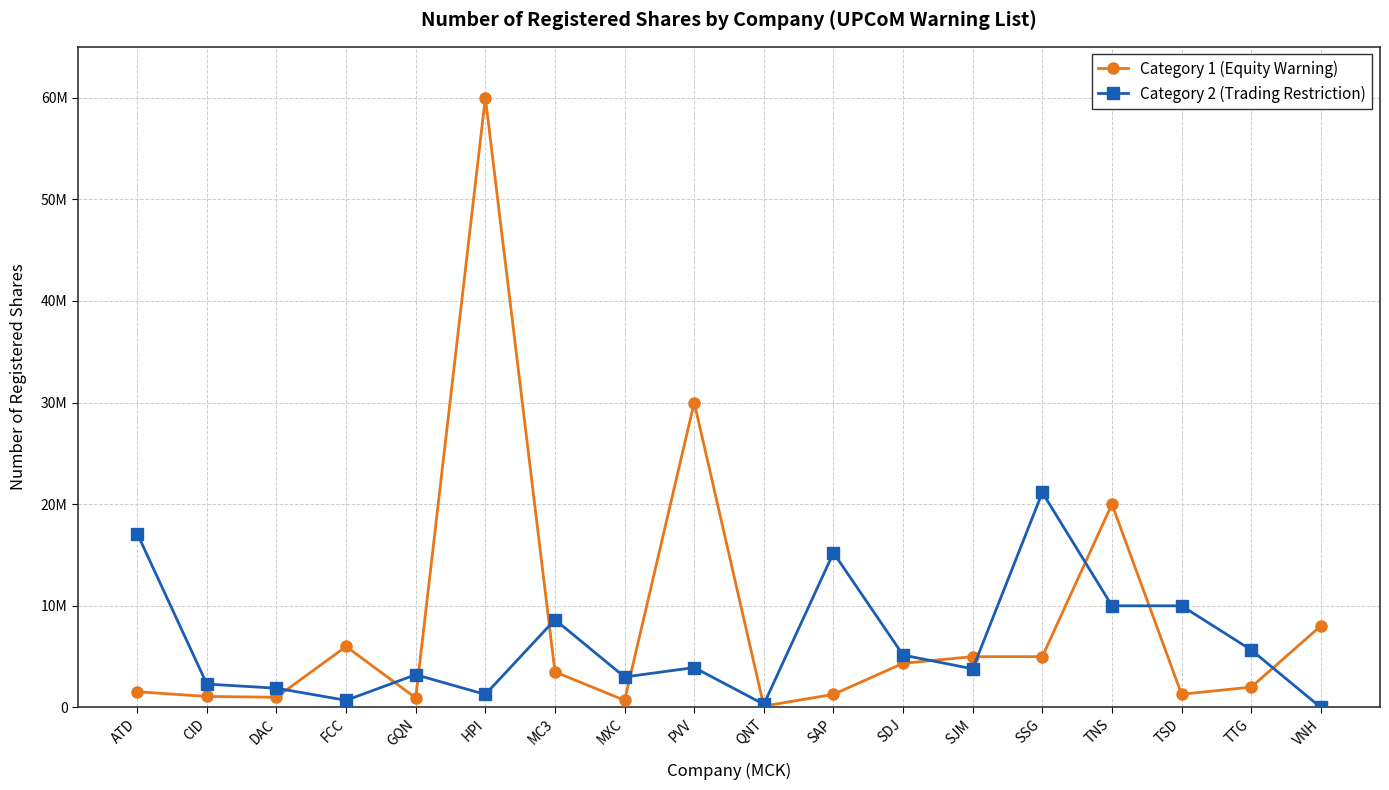

What is the value of the Category 1 (Equity Warning) point at the 11th from the left?

1286984